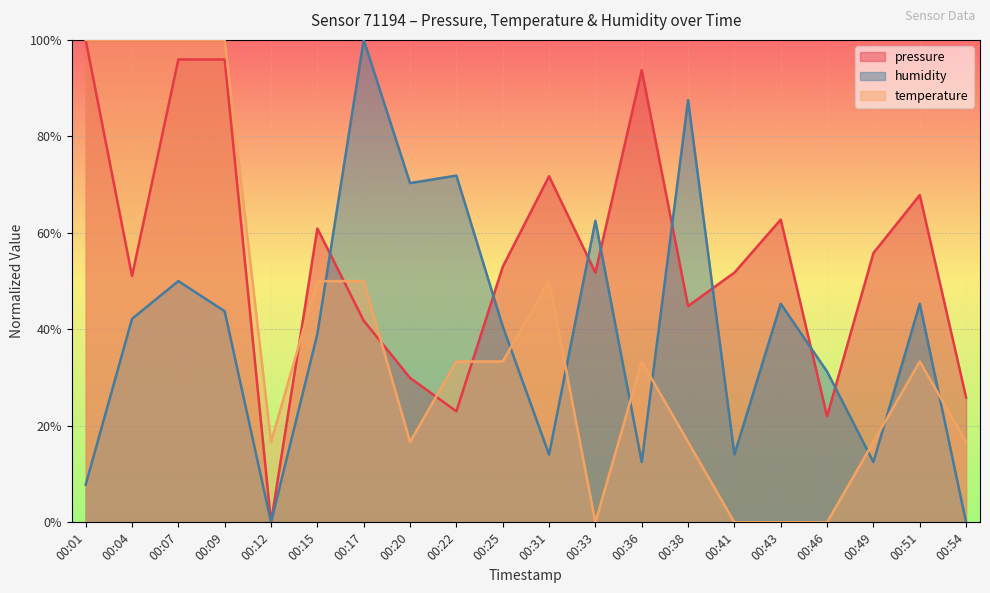

What is the maximum value for humidity?

100.0